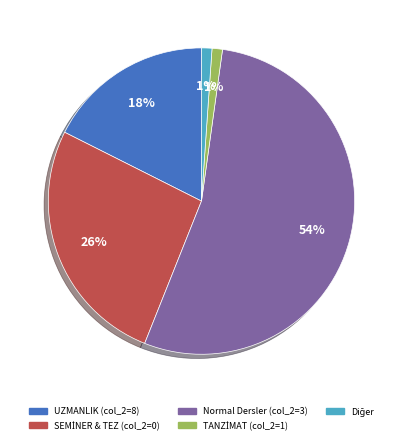

True or false: Normal Dersler (col_2=3) accounts for 64% of the total.

False